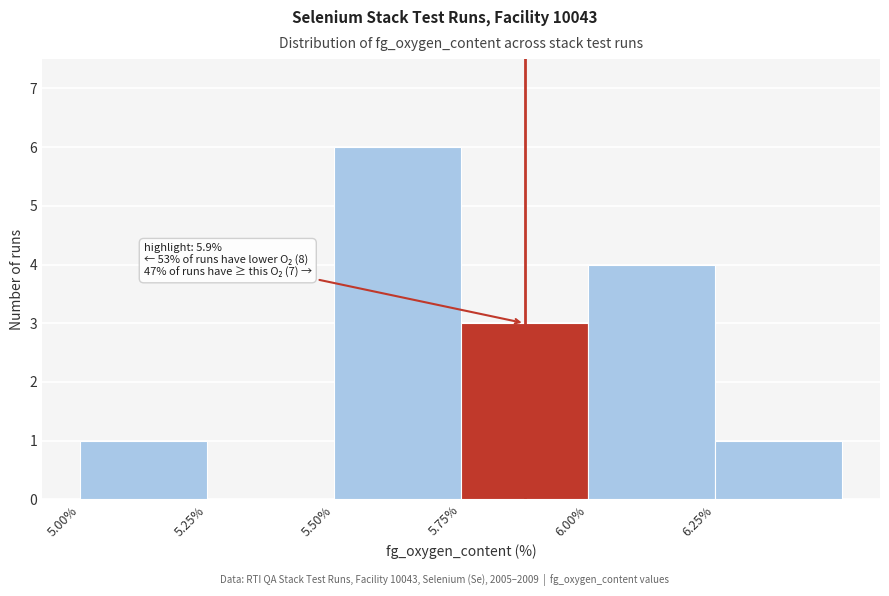

Over which range of the x-axis is the bar tallest?

5.50 to 5.75